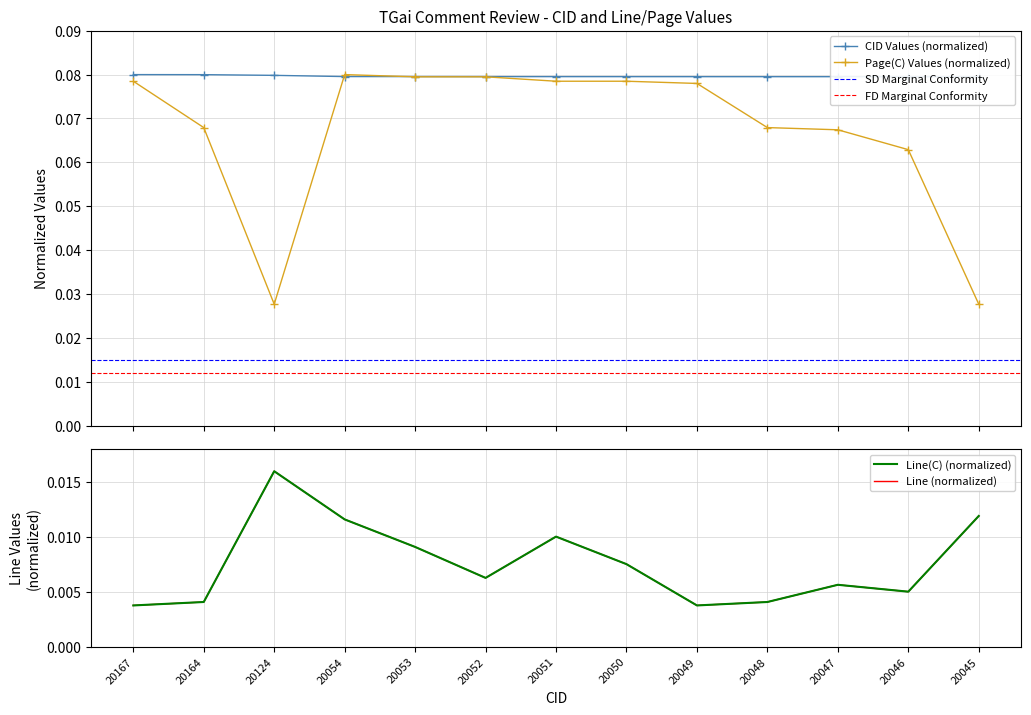

Reading right to left, transcribe all the data shown in this chart.

CID: 0.1	0.1	0.1	0.1	0.1	0.1	0.1	0.1	0.1	0.1	0.1	0.1	0.1
Line(C): 0.0	0.0	0.0	0.0	0.0	0.0	0.0	0.0	0.0	0.0	0.0	0.0	0.0
Page(C): 0.0	0.1	0.1	0.1	0.1	0.1	0.1	0.1	0.1	0.1	0.0	0.1	0.1
Line: 0.0	0.0	0.0	0.0	0.0	0.0	0.0	0.0	0.0	0.0	0.0	0.0	0.0